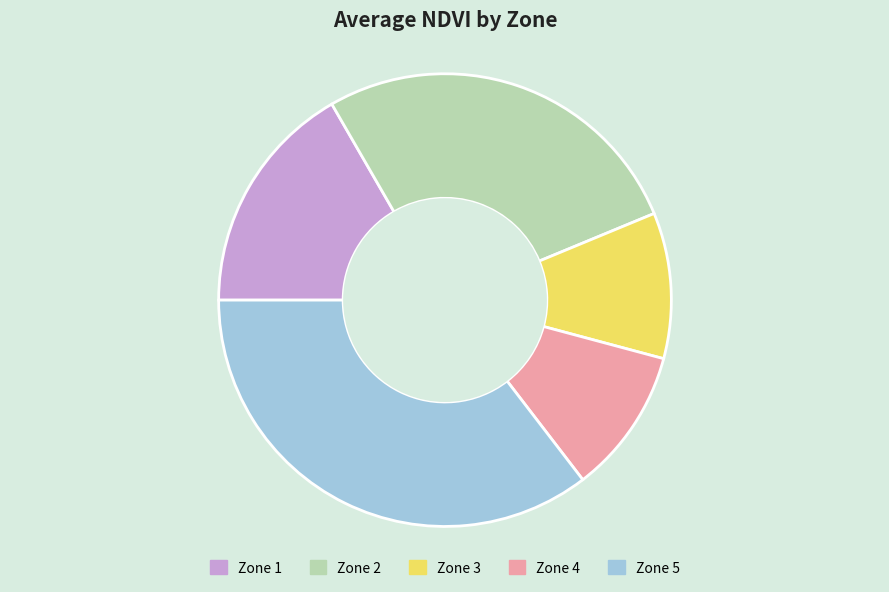

True or false: Zone 5 accounts for 29% of the total.

False